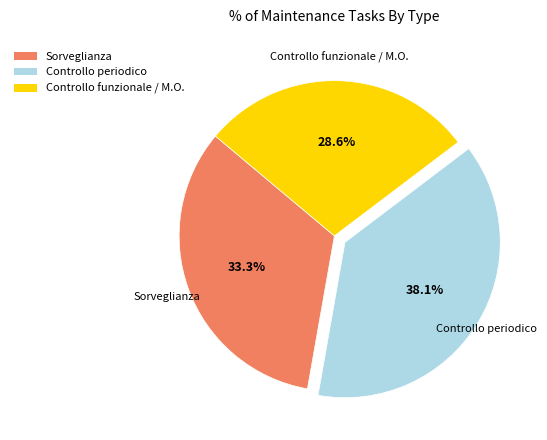

Which slice is the largest?

Controllo periodico